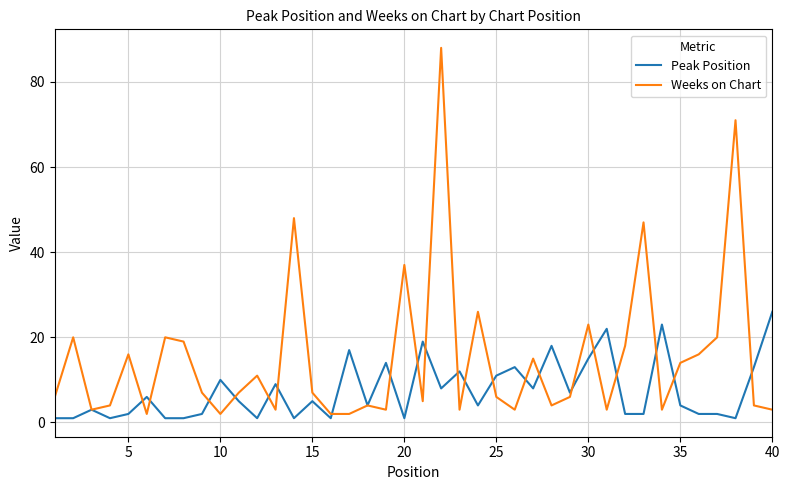

Which series has the largest total across all categories?

Weeks on Chart